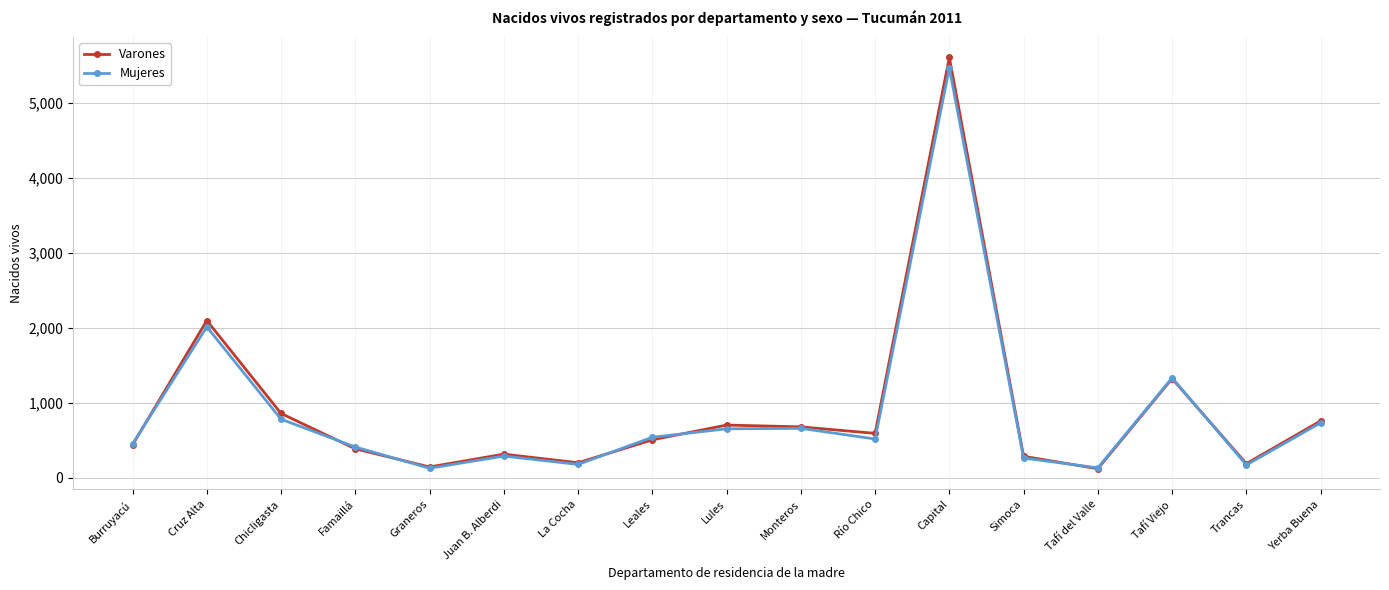

What is the total value across all series at Chicligasta?

1633